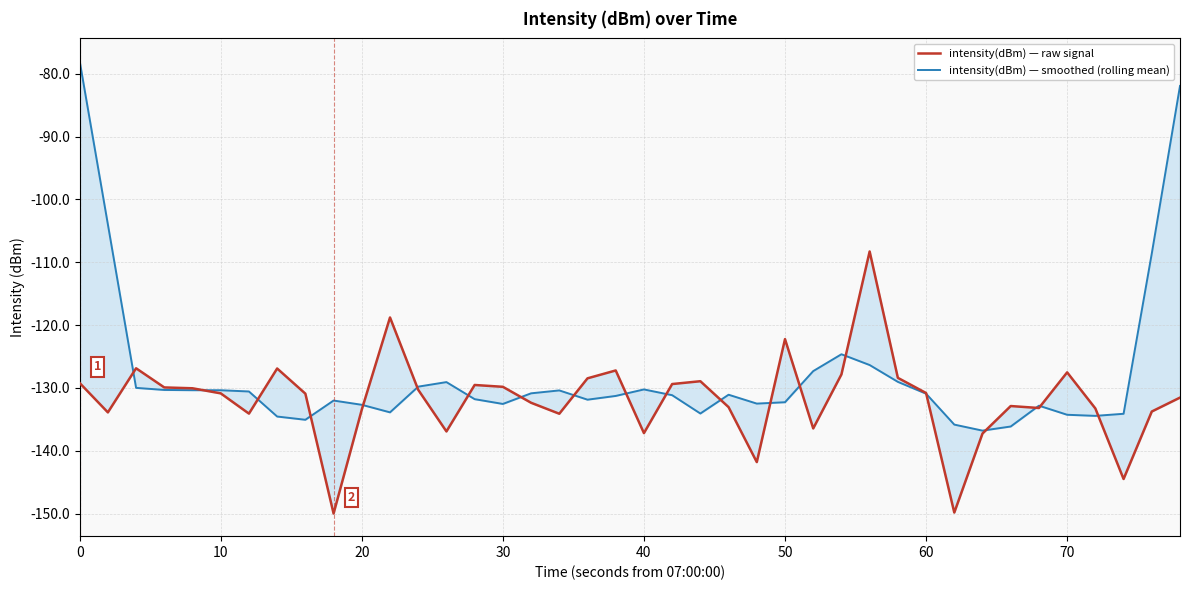

How many intersections are there between intensity(dBm) — raw signal and intensity(dBm) — smoothed (rolling mean)?

20